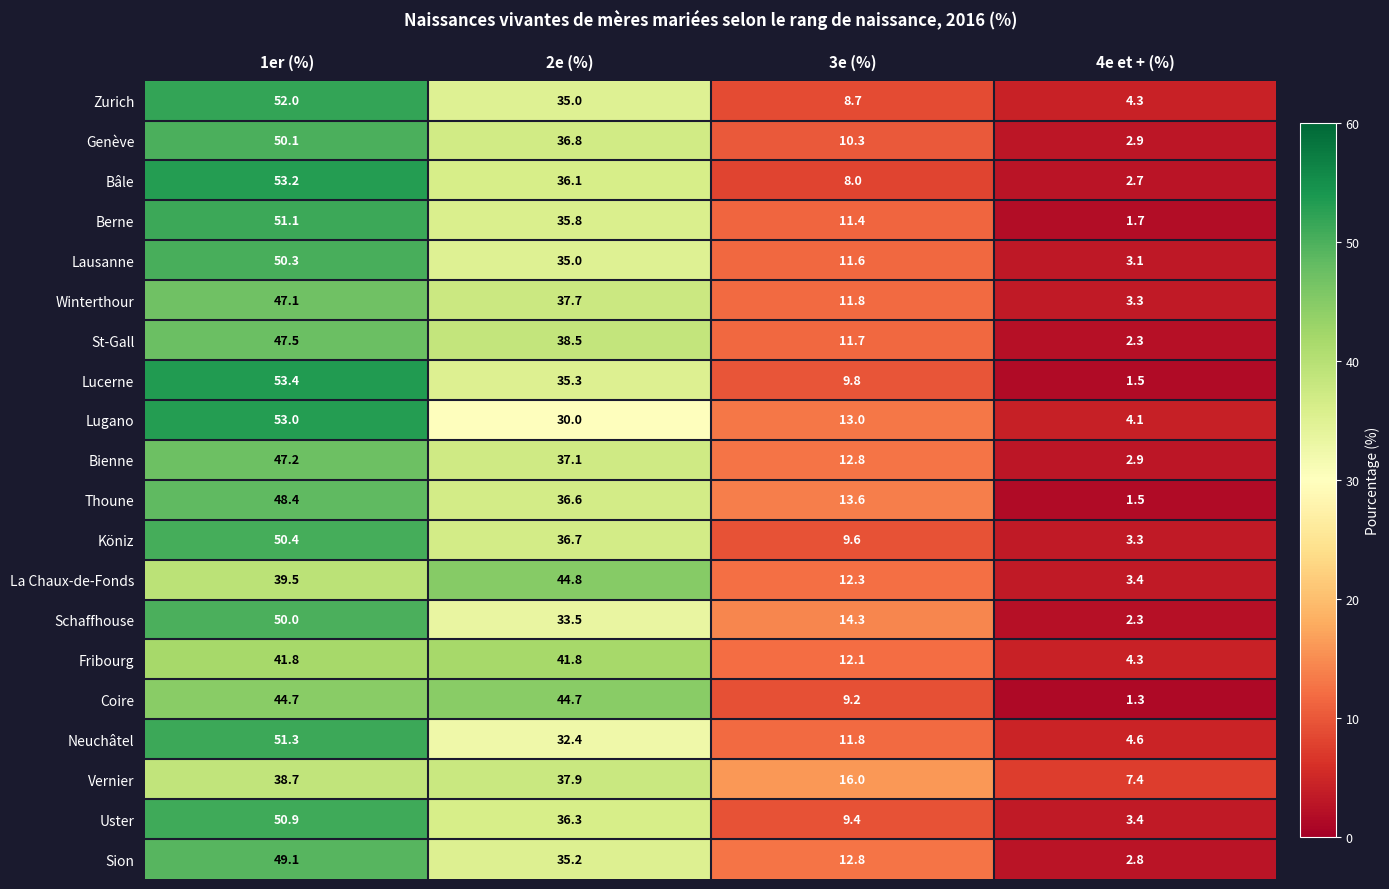

At which label is Genève closest to 26?

2e (%)